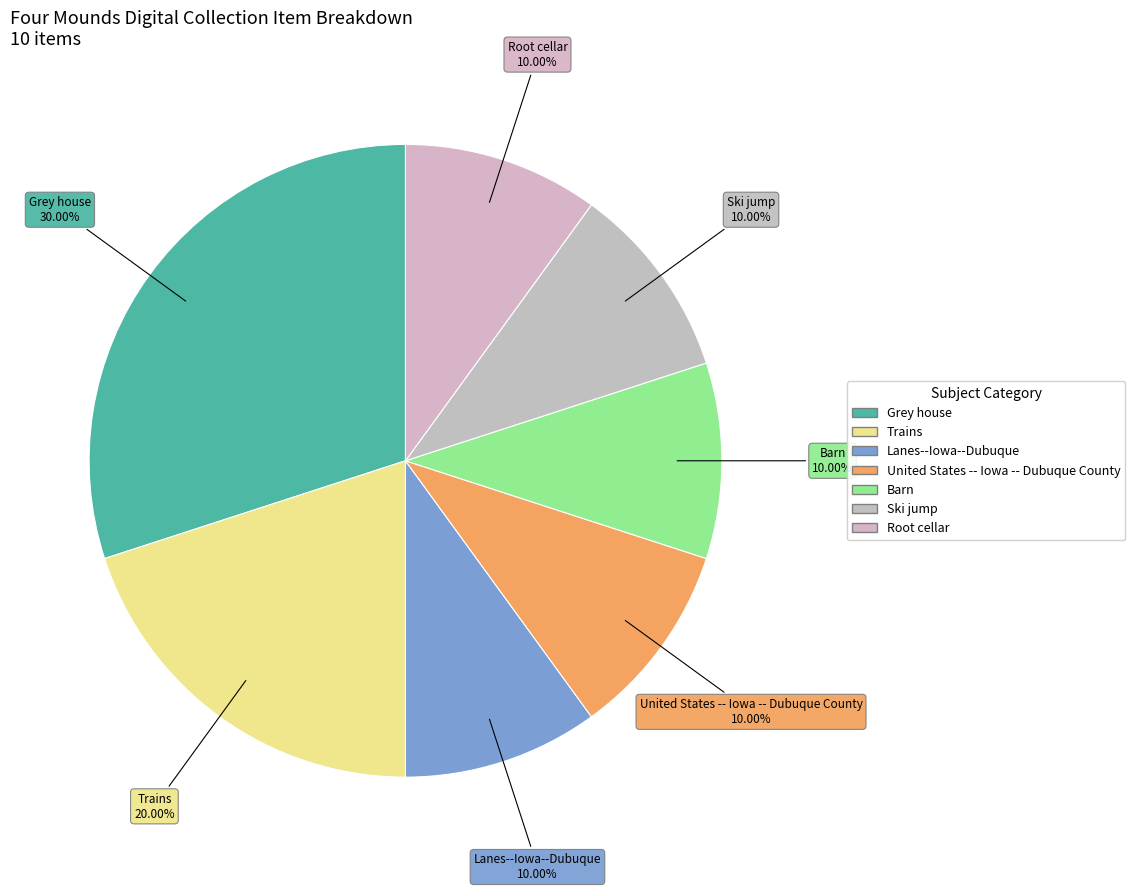

To the nearest percent, what is the combined percentage of Lanes--Iowa--Dubuque and Trains?

30%